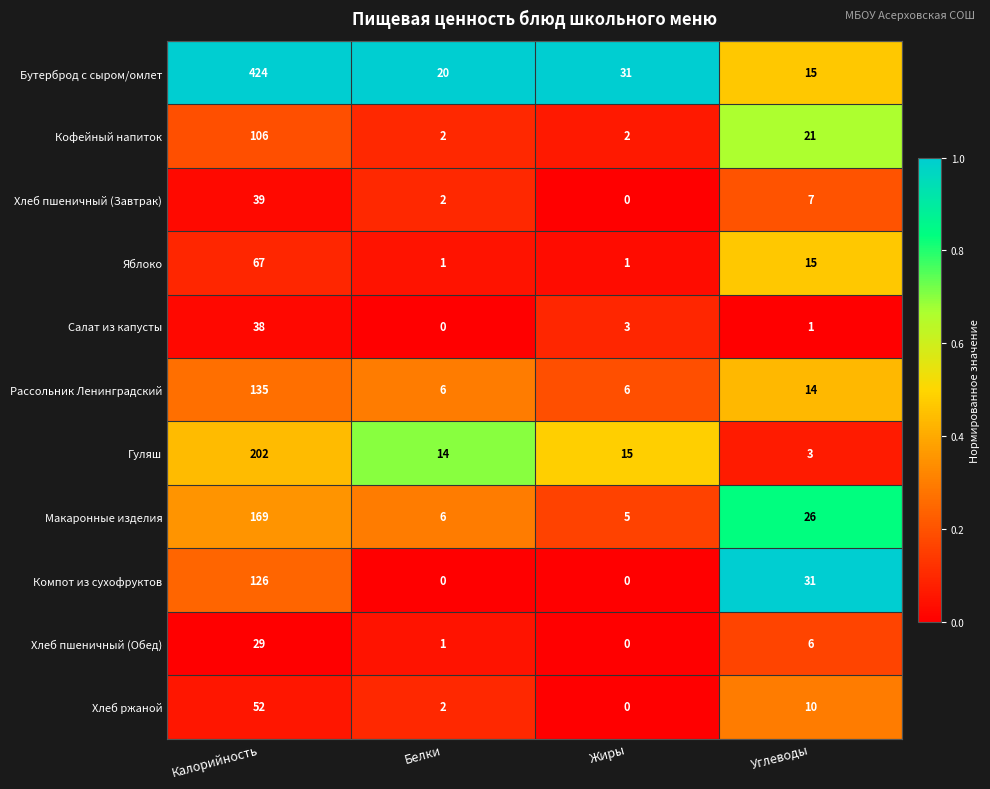

What is the difference between the Макаронные изделия values at Углеводы and Белки?

20